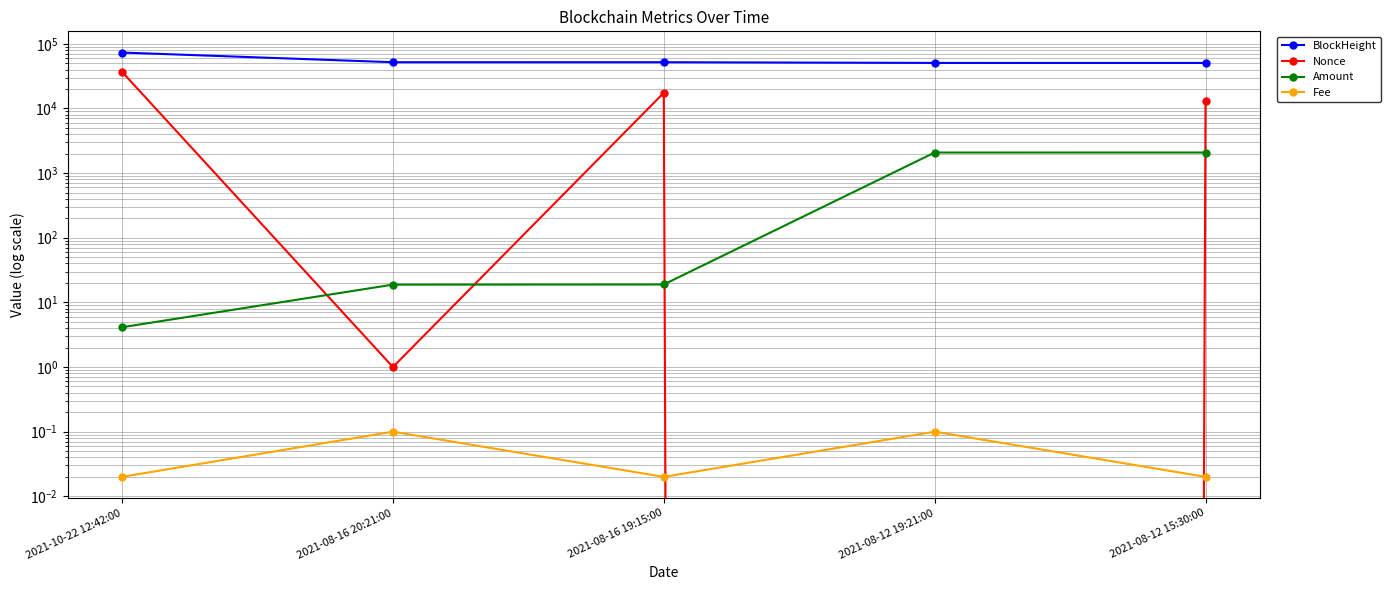

Which category has the lowest value in the Amount series?

2021-10-22 12:42:00